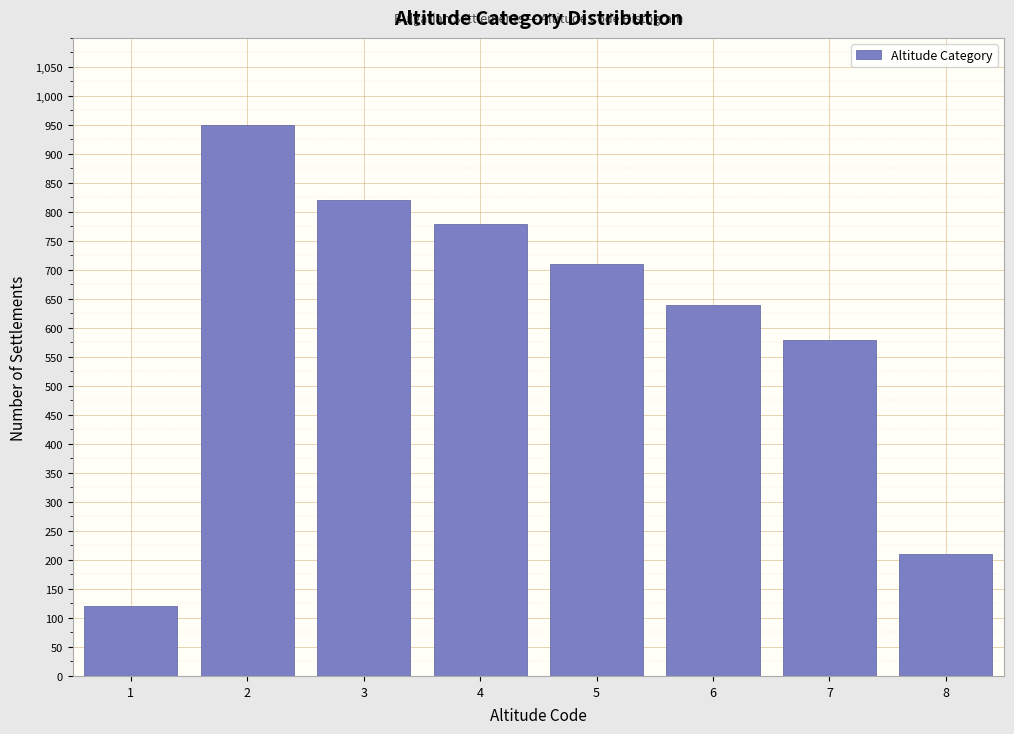

Reading right to left, transcribe all the data shown in this chart.

8=210	7=580	6=640	5=710	4=780	3=820	2=950	1=120